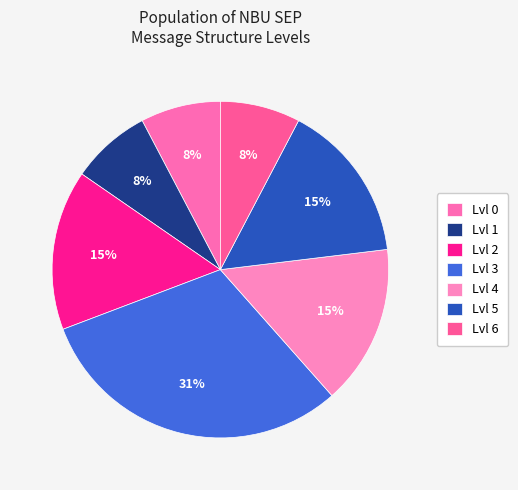

Is it true that Lvl 0 is 1% of the pie?

False